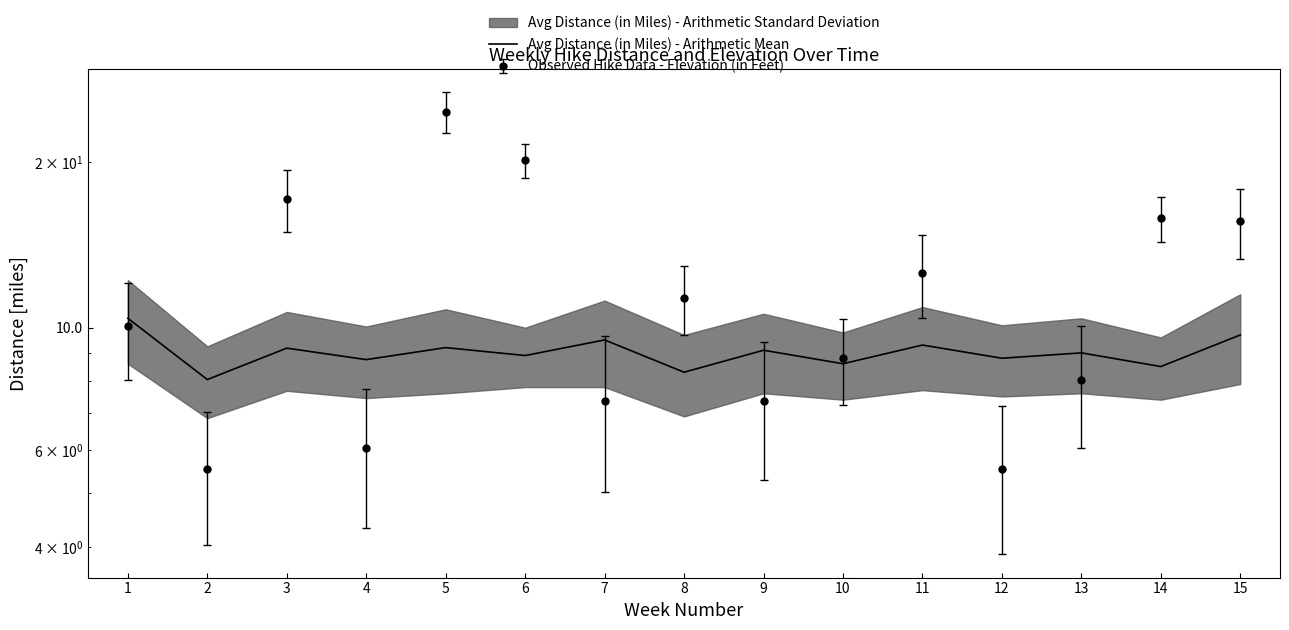

Which category has the highest value across all series?

1